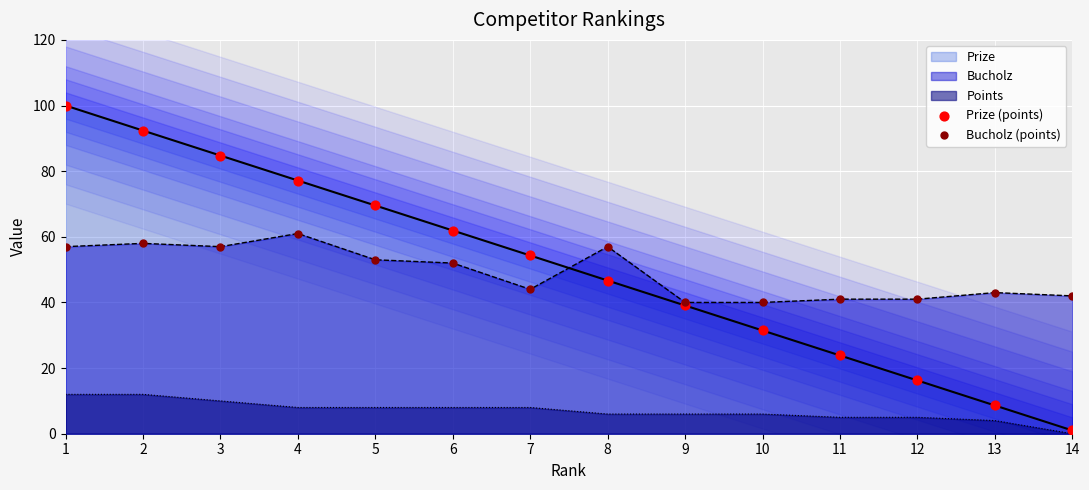

Is the value of Prize (points) at 10 greater than the value of Bucholz (points) at 5?

No